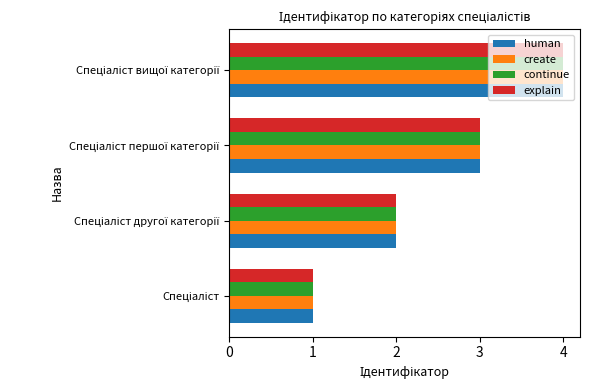

What is the difference between the maximum and minimum values in the explain series?

3